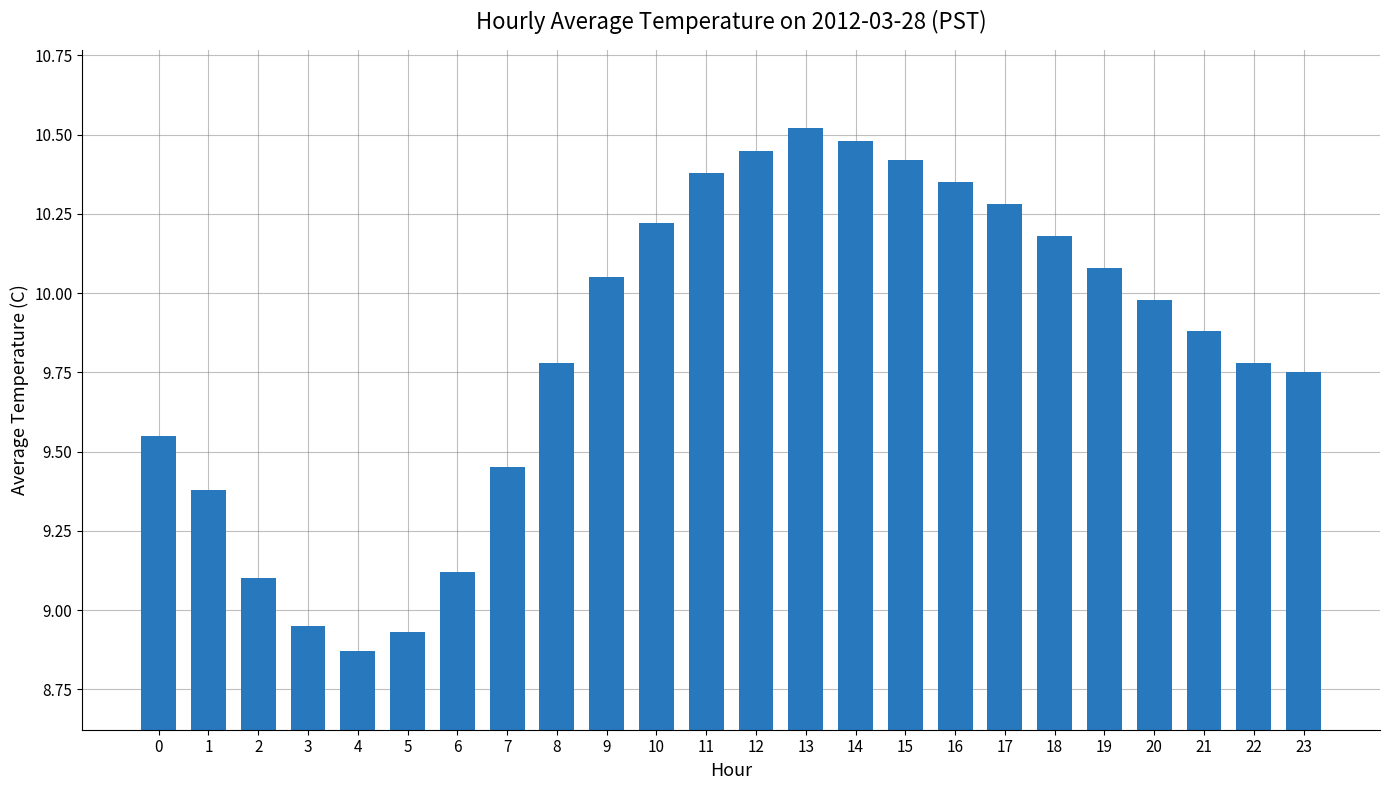

Approximately how many times larger is the value at 20 compared to 10?

1.0